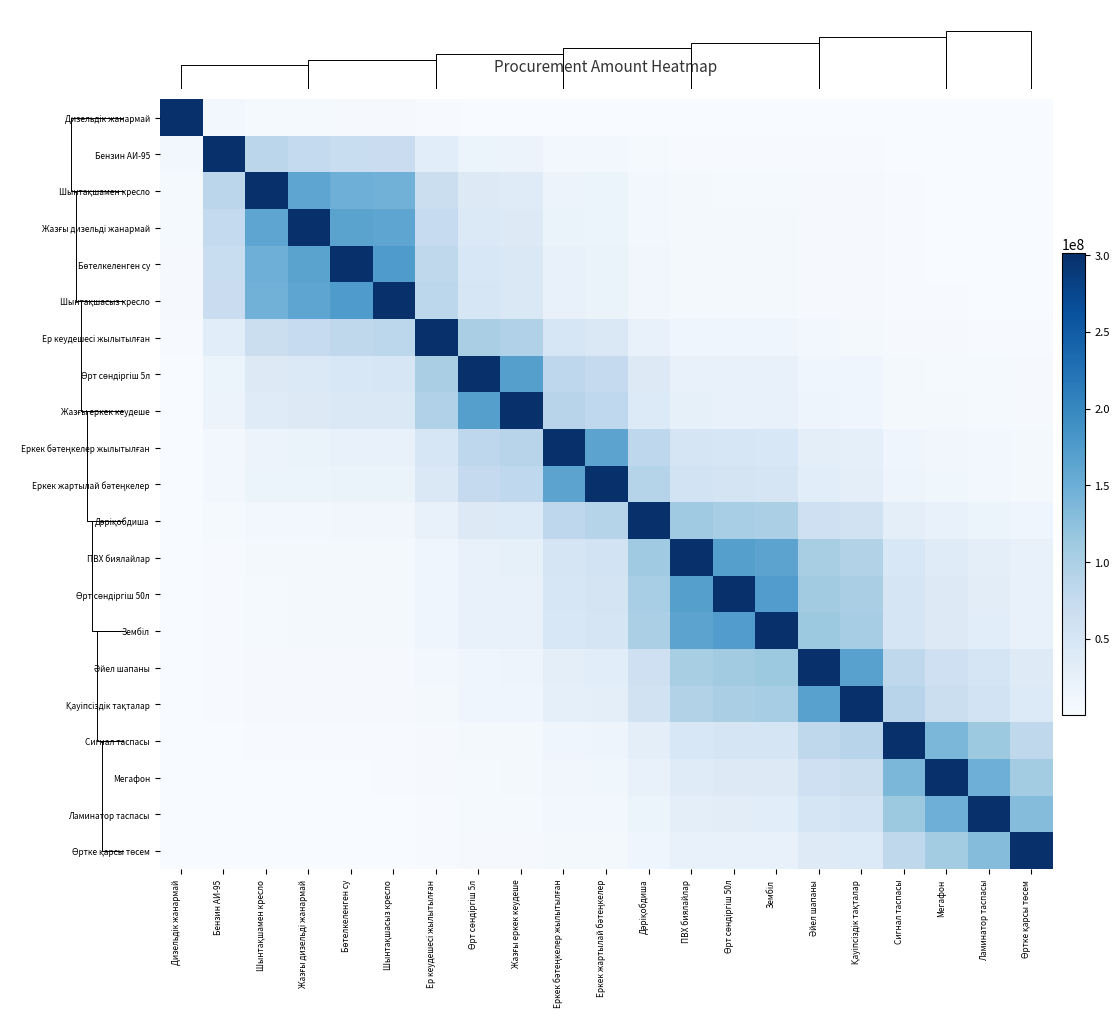

What is the total value across all series at Шынтақшасыз кресло?

1112054219.5